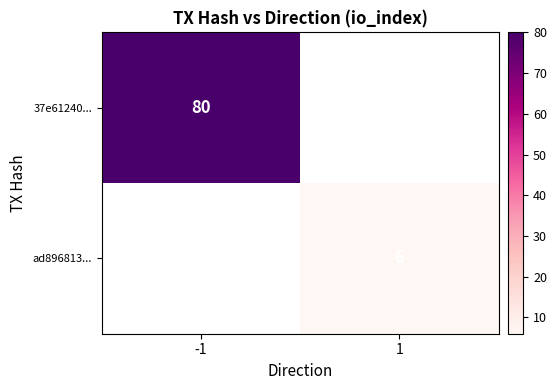

Rank the categories by 37e61240... value from highest to lowest.

-1, 1